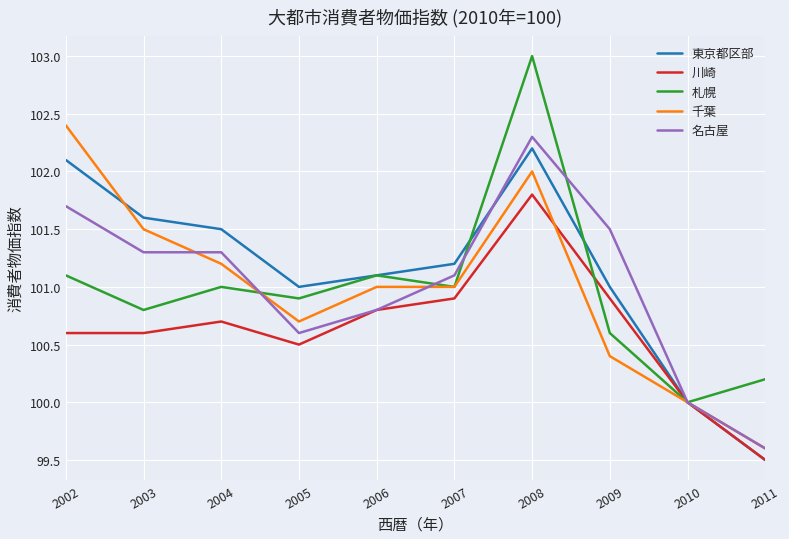

List the series in order of their peak value, highest first.

札幌, 千葉, 名古屋, 東京都区部, 川崎